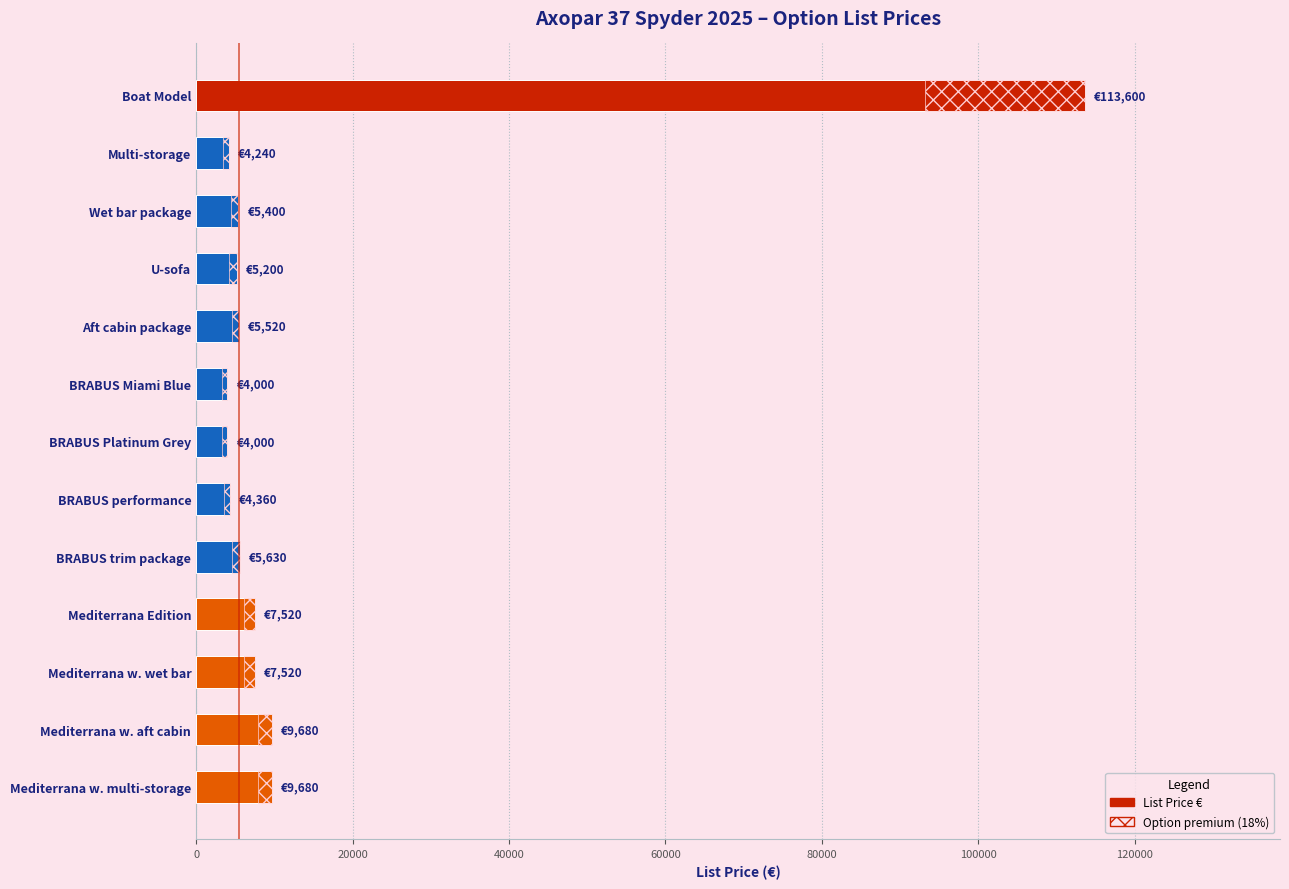

Count the number of categories in the chart.

13